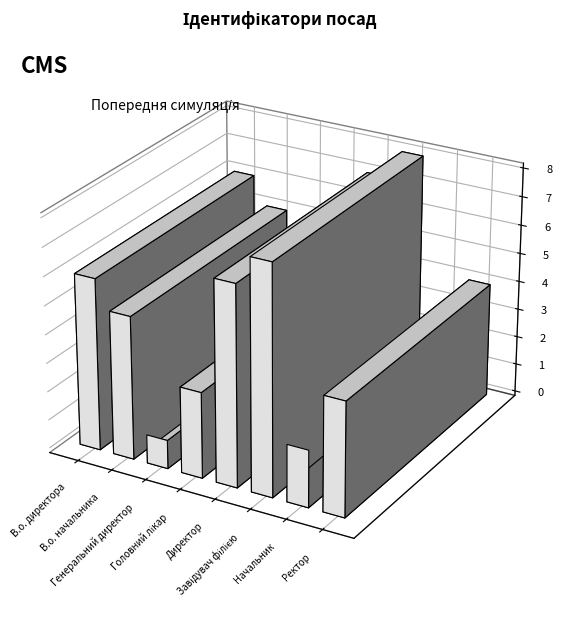

Between Ректор and Головний лікар, which is larger?

Ректор